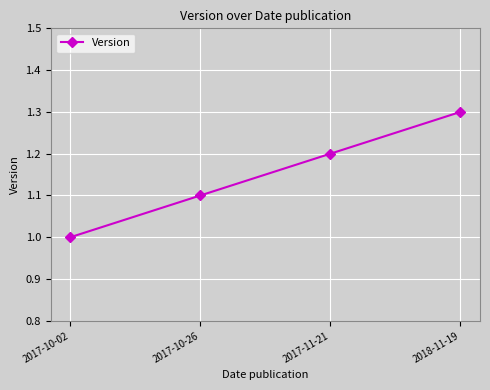

What is the label of the 4th point from the right?

2017-10-02